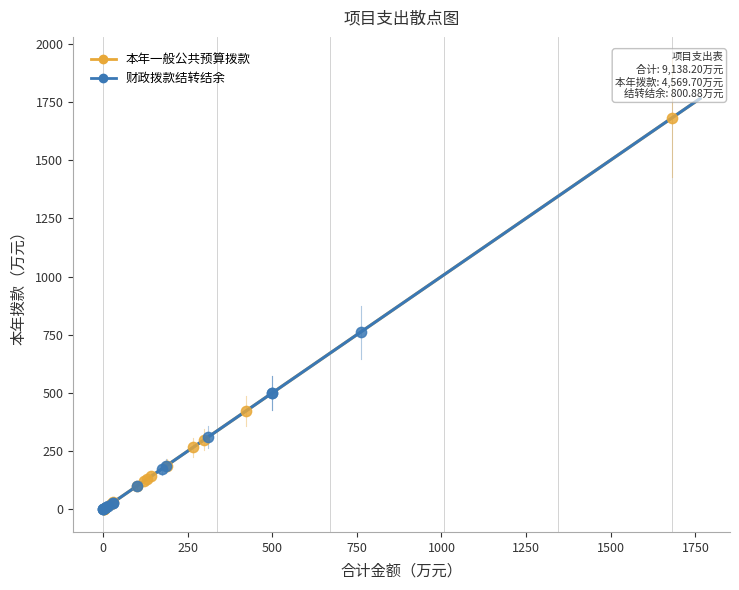

Which series reaches the maximum Y coordinate?

本年一般公共预算拨款